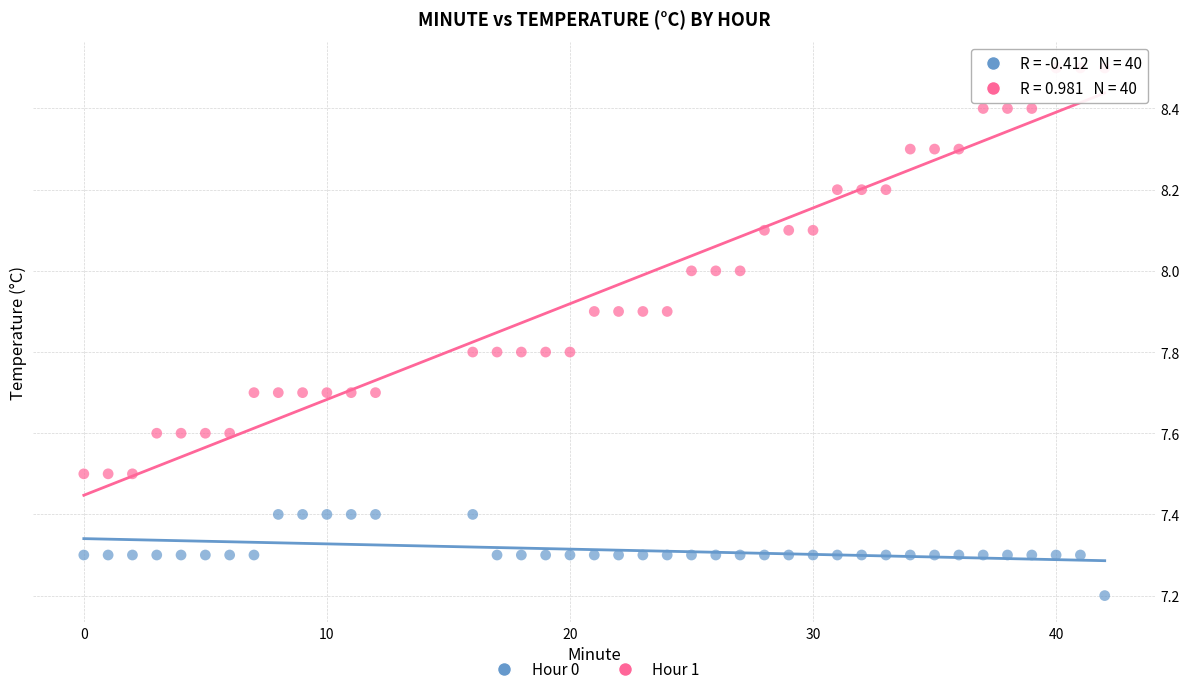

Which series reaches the minimum Y coordinate?

Hour 0